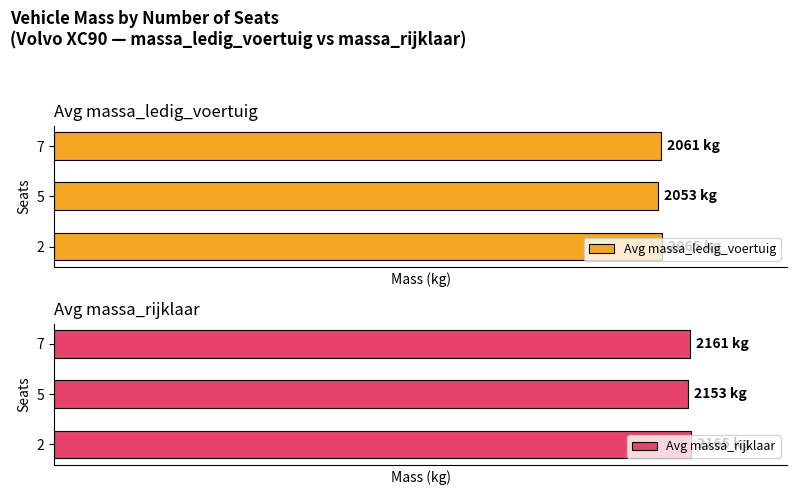

List the series in order of their overall mean, highest first.

Avg massa_rijklaar, Avg massa_ledig_voertuig